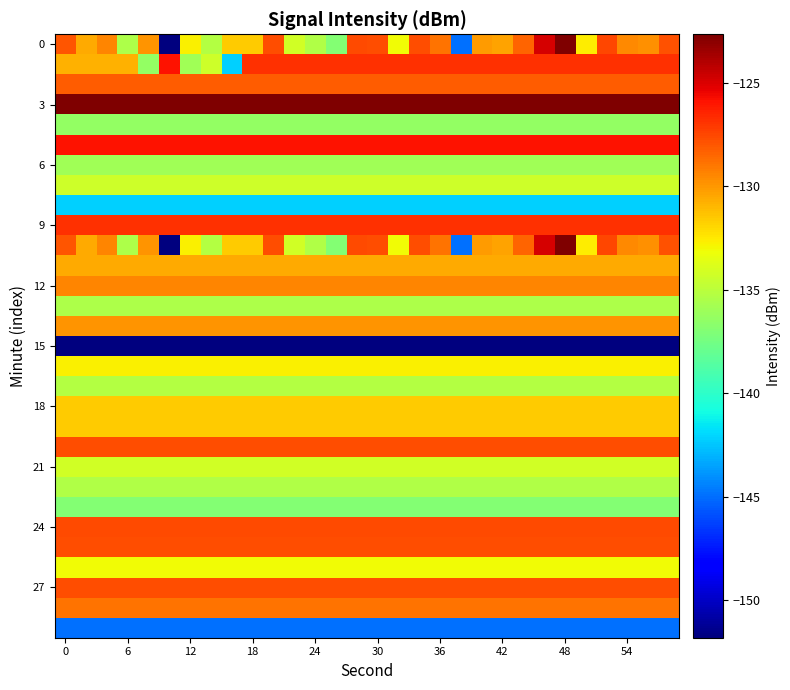

How many distinct data groups are displayed?

30